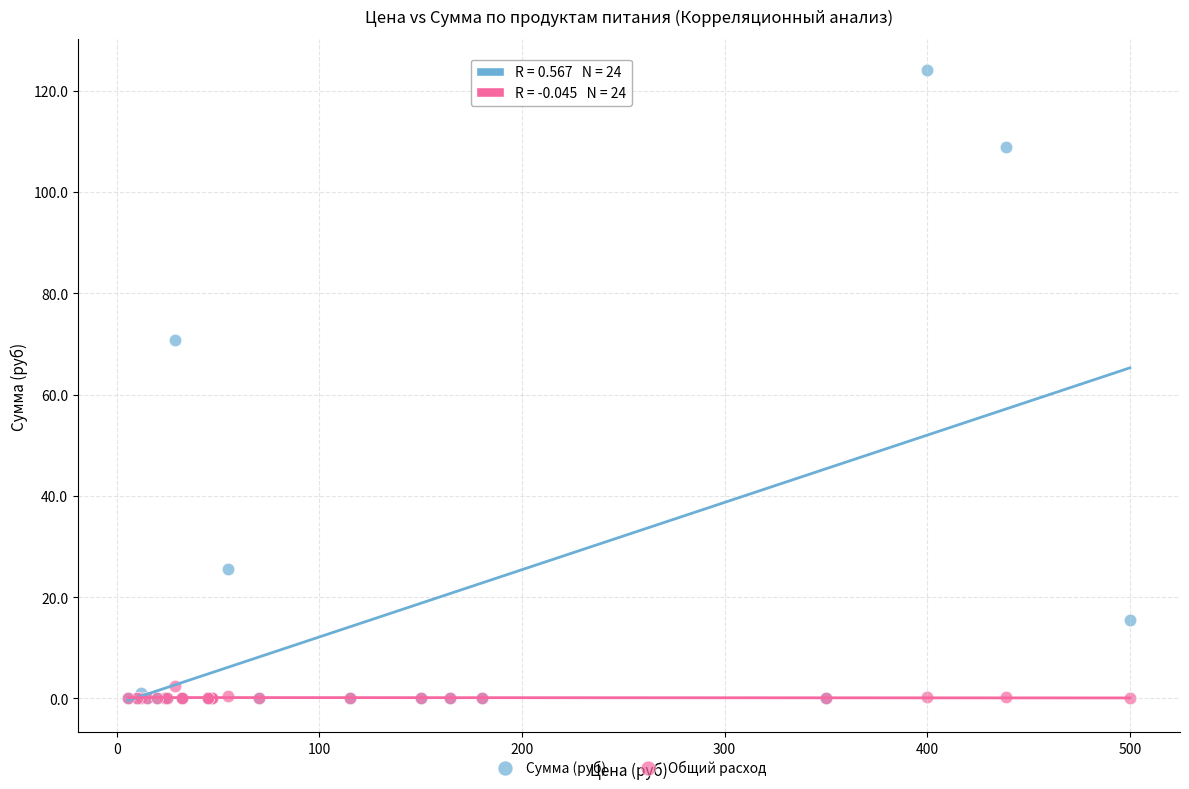

Across all series, what Y value is closest to 62?

70.9